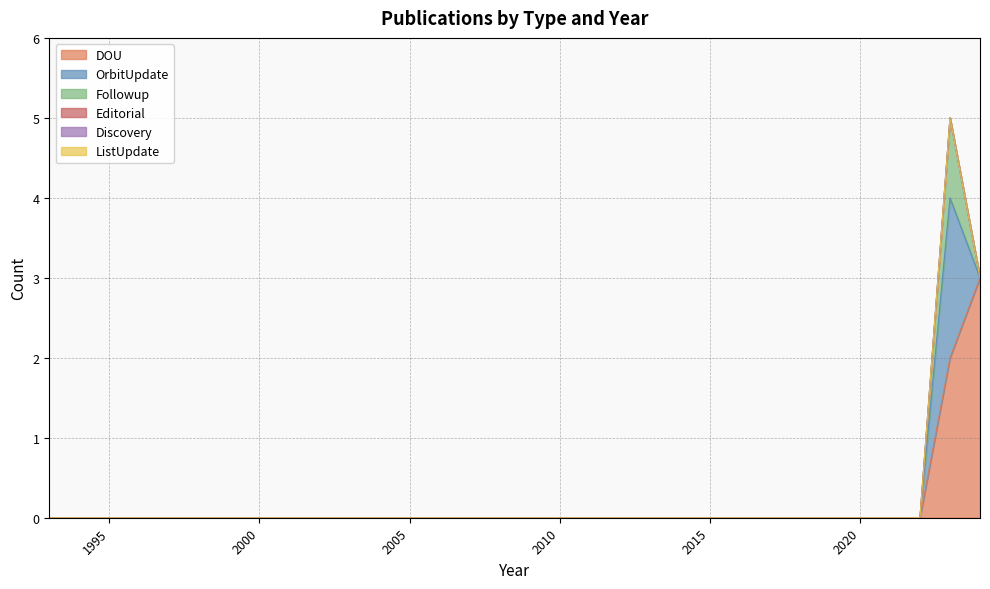

Reading left to right, extract all data points from this chart.

DOU: 0	0	0	0	0	0	0	0	0	0	0	0	0	0	0	0	0	0	0	0	0	0	0	0	0	0	0	0	0	0	2	3
OrbitUpdate: 0	0	0	0	0	0	0	0	0	0	0	0	0	0	0	0	0	0	0	0	0	0	0	0	0	0	0	0	0	0	2	0
Followup: 0	0	0	0	0	0	0	0	0	0	0	0	0	0	0	0	0	0	0	0	0	0	0	0	0	0	0	0	0	0	1	0
Editorial: 0	0	0	0	0	0	0	0	0	0	0	0	0	0	0	0	0	0	0	0	0	0	0	0	0	0	0	0	0	0	0	0
Discovery: 0	0	0	0	0	0	0	0	0	0	0	0	0	0	0	0	0	0	0	0	0	0	0	0	0	0	0	0	0	0	0	0
ListUpdate: 0	0	0	0	0	0	0	0	0	0	0	0	0	0	0	0	0	0	0	0	0	0	0	0	0	0	0	0	0	0	0	0